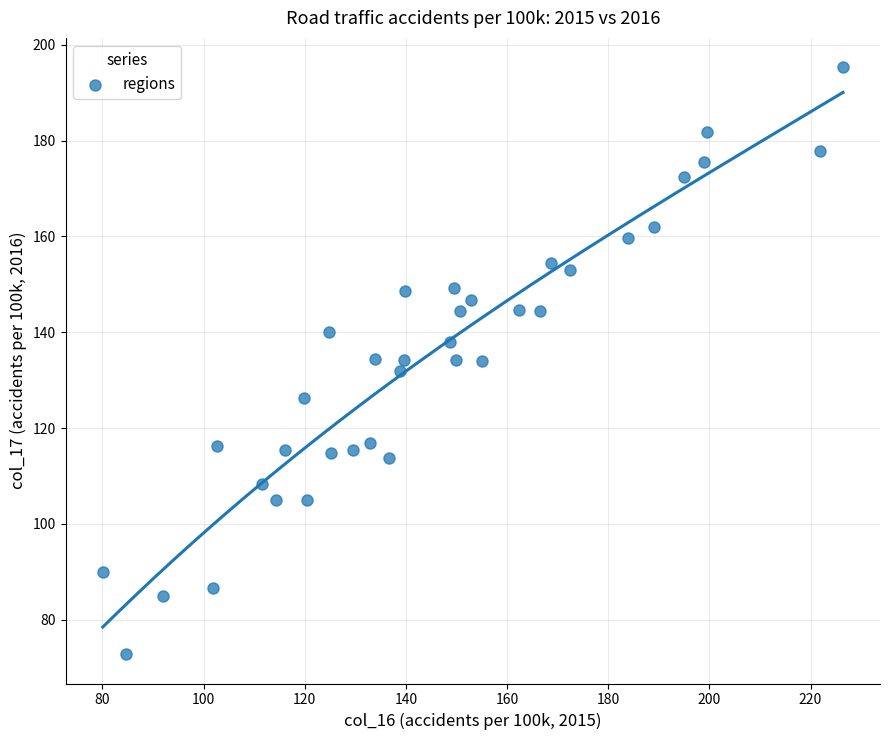

What is the range of Y values (max minus min)?

122.5